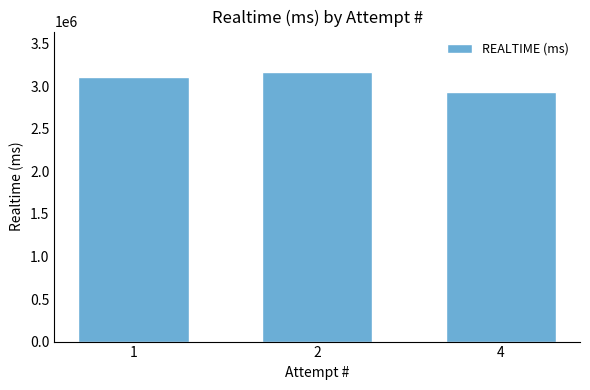

Reading left to right, what are all the values shown in this chart?

1=3113284	2=3169155	4=2933848